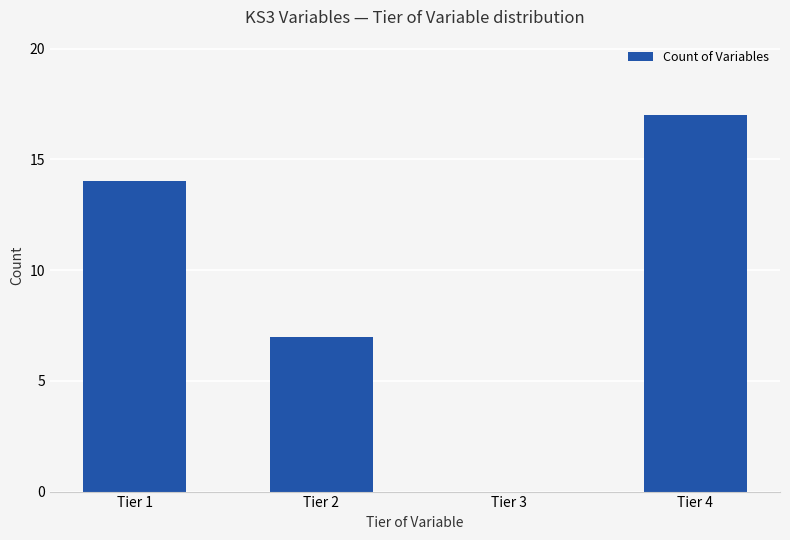

Between Tier 1 and Tier 3, which is larger?

Tier 1